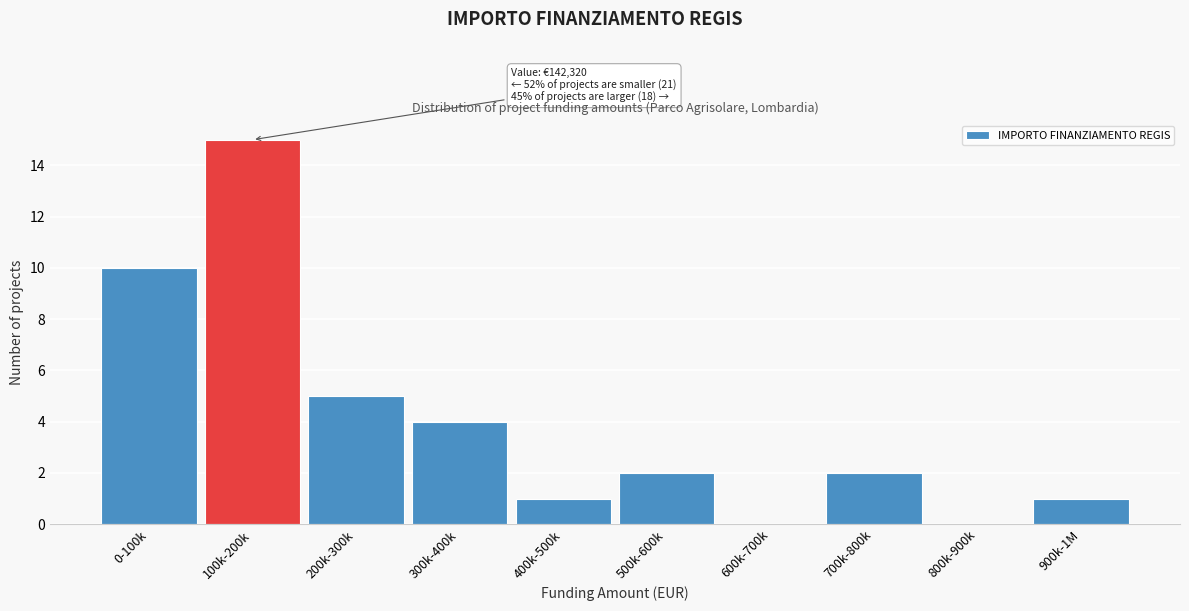

Reading left to right, transcribe all the data shown in this chart.

0-100k=10	100k-200k=15	200k-300k=5	300k-400k=4	400k-500k=1	500k-600k=2	600k-700k=0	700k-800k=2	800k-900k=0	900k-1M=1